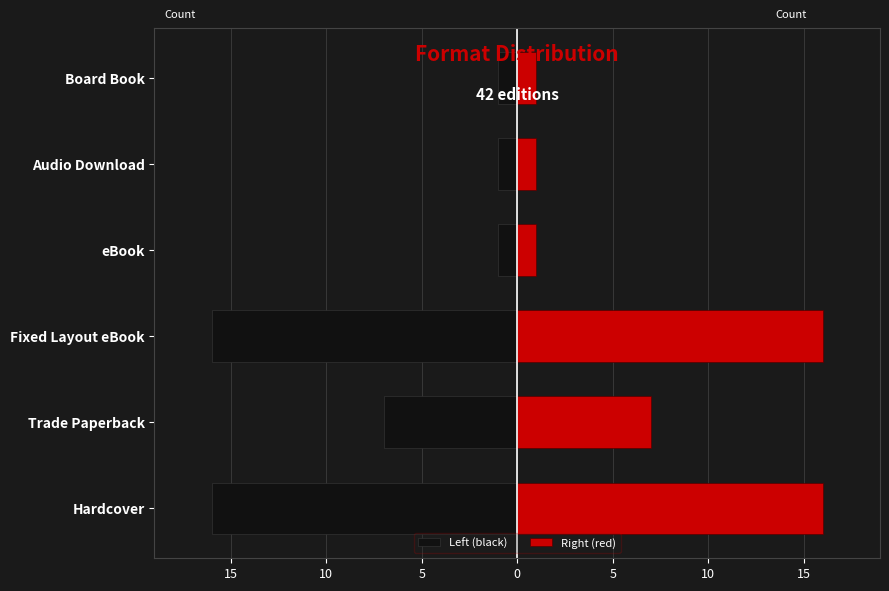

Rank the series by their average value, from lowest to highest.

Left (black), Right (red)